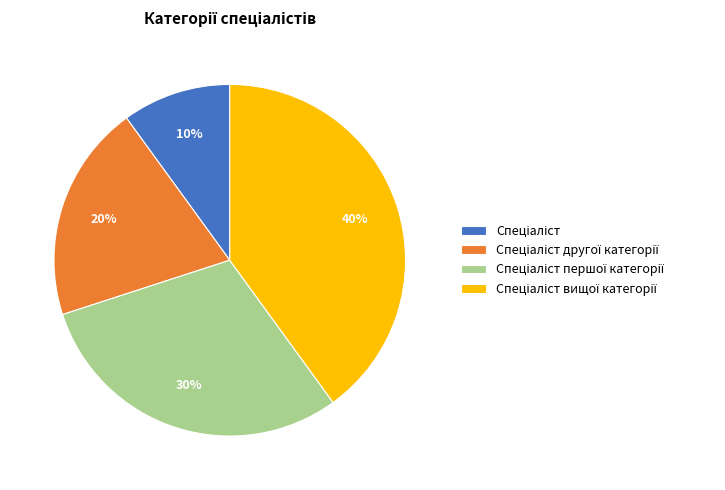

To the nearest percent, what is the difference between the largest and smallest slice percentages?

30%